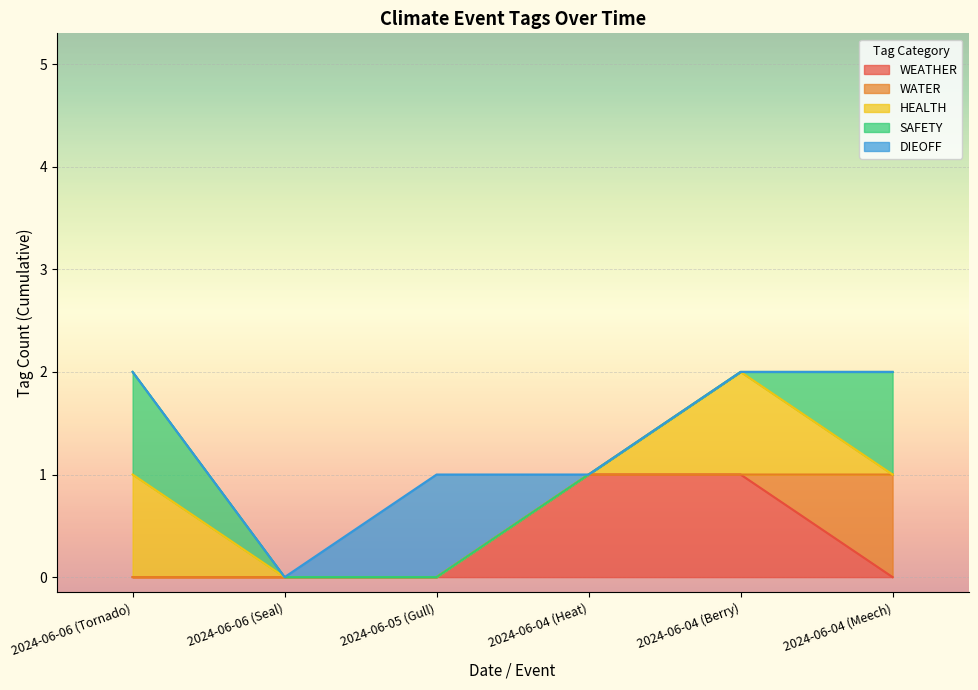

Where is WEATHER nearest to the value 0?

2024-06-06 (Tornado)